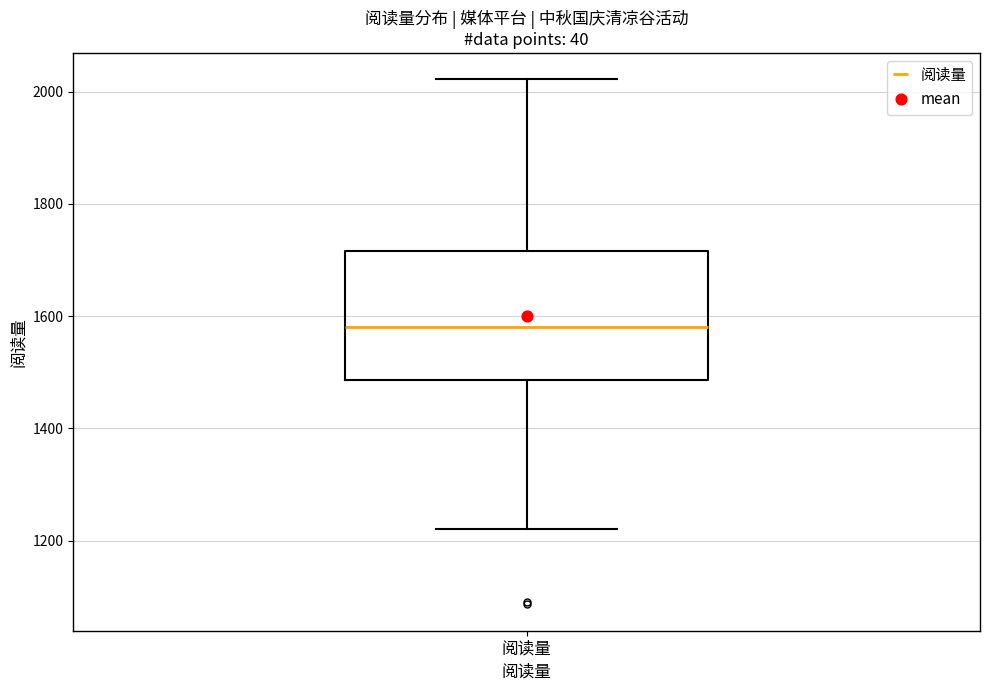

Read this box plot against the y-axis: the position of the median line, the range covered by the box, and the ends of both whiskers. The values are not printed on the chart, so give them approximately, as read against the axis.

median 1580, box 1480 to 1720, whiskers 1220 to 2020